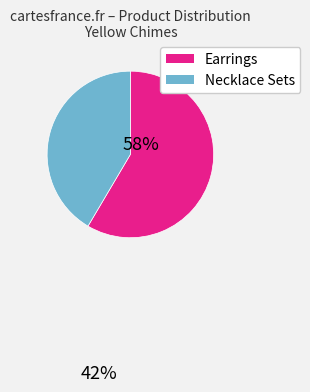

How many slices are in this pie chart?

2